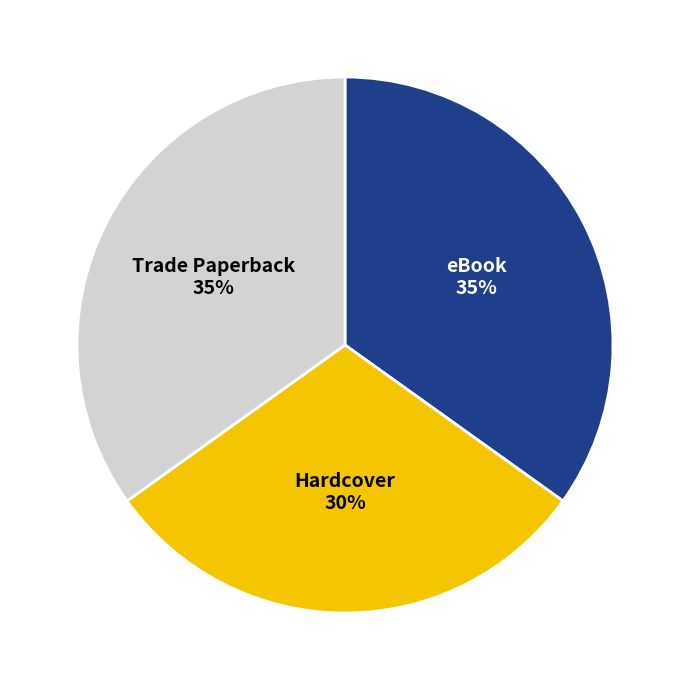

The eBook slice represents 47% of the pie. True or false?

False